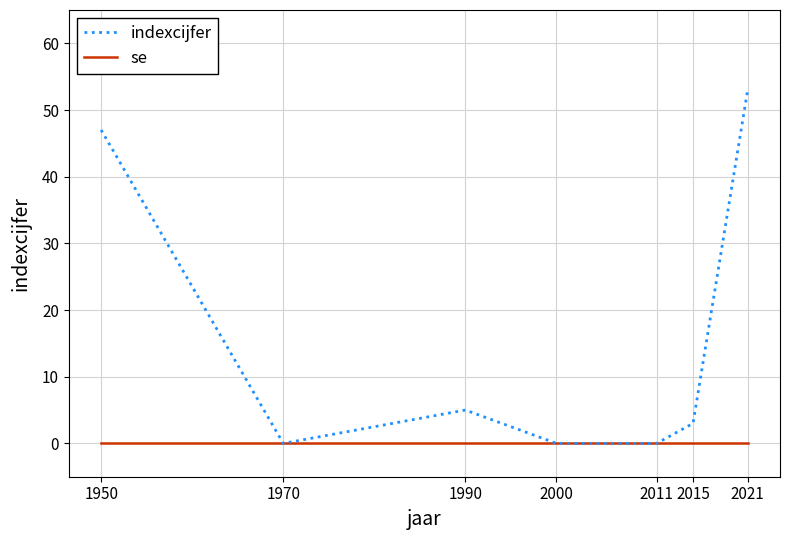

List the series in order of their overall mean, highest first.

indexcijfer, se